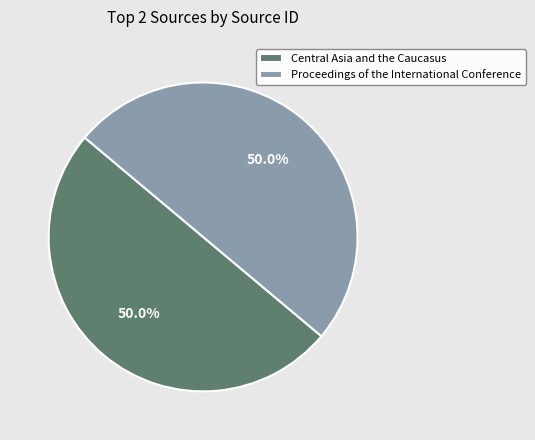

The Central Asia and the Caucasus slice represents 60% of the pie. True or false?

False